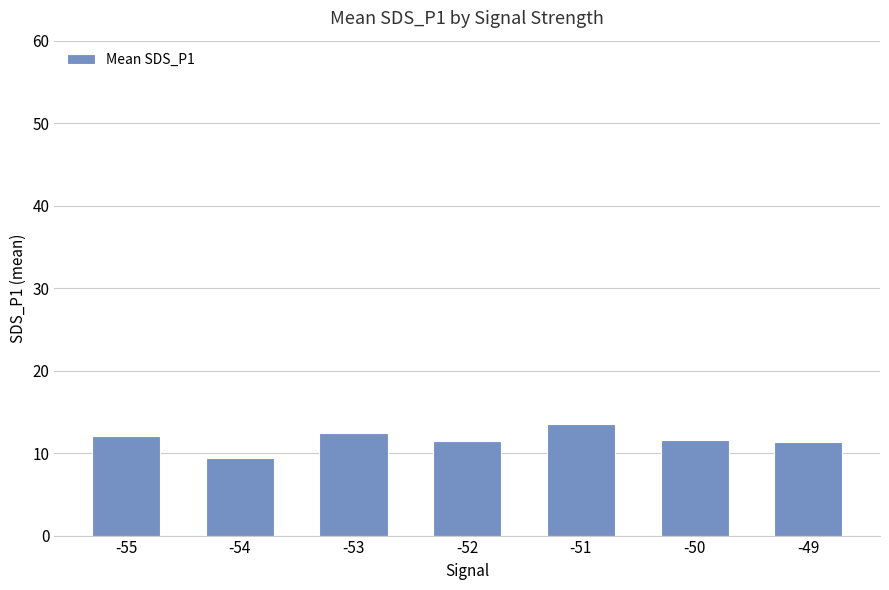

Which label corresponds to the largest value in the chart?

-51